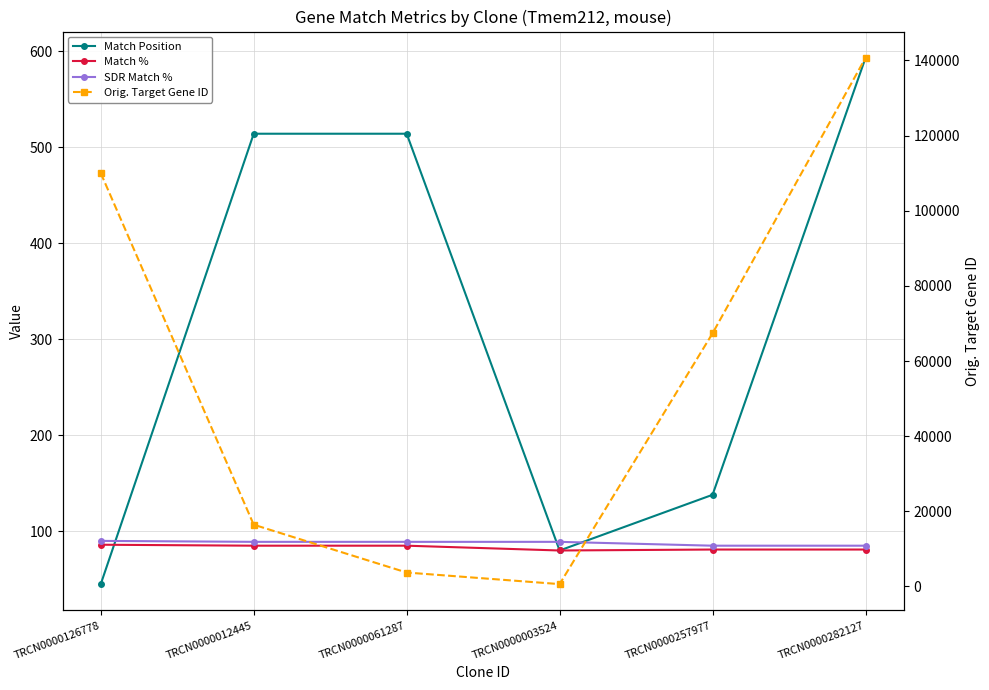

True or false: Match Position and SDR Match % cross at least once.

True